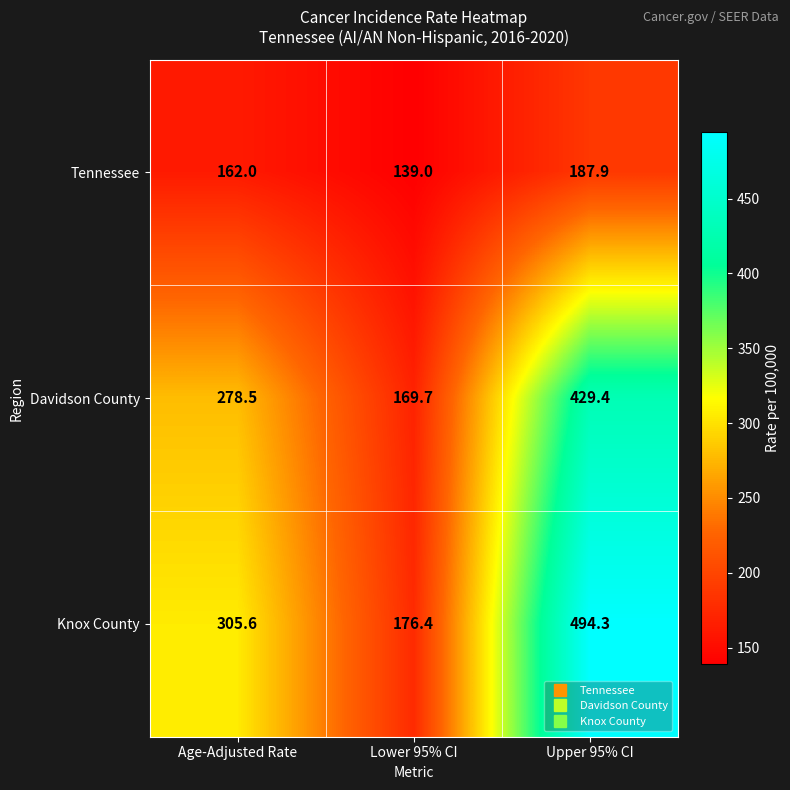

Which category has the highest value in the Knox County series?

Upper 95% CI